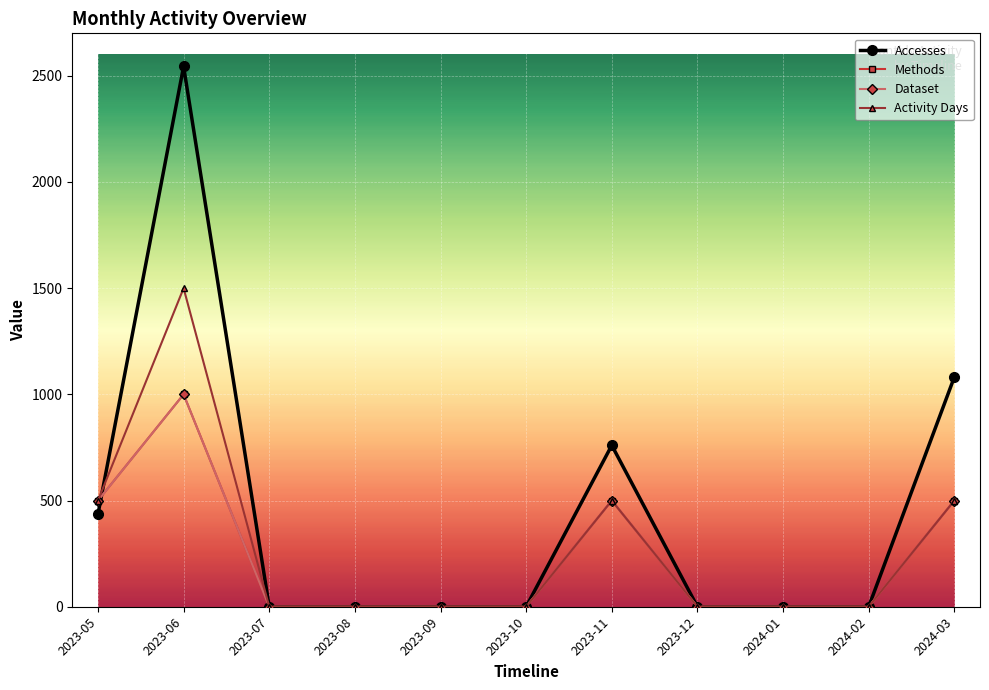

Reading left to right, extract all data points from this chart.

Accesses: 2023-05=436	2023-06=2544	2023-07=0	2023-08=0	2023-09=0	2023-10=0	2023-11=760	2023-12=0	2024-01=0	2024-02=0	2024-03=1081
Methods: 2023-05=500	2023-06=1000	2023-07=0	2023-08=0	2023-09=0	2023-10=0	2023-11=500	2023-12=0	2024-01=0	2024-02=0	2024-03=500
Dataset: 2023-05=500	2023-06=1000	2023-07=0	2023-08=0	2023-09=0	2023-10=0	2023-11=500	2023-12=0	2024-01=0	2024-02=0	2024-03=500
Activity Days: 2023-05=500	2023-06=1500	2023-07=0	2023-08=0	2023-09=0	2023-10=0	2023-11=500	2023-12=0	2024-01=0	2024-02=0	2024-03=500